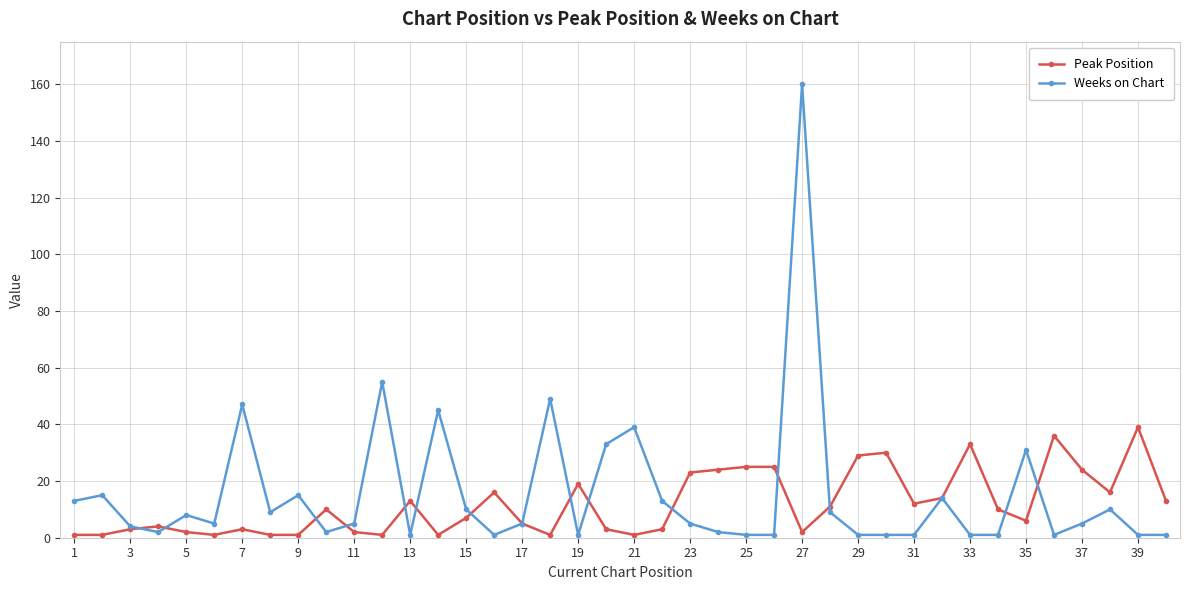

Is this an area chart (filled region under the line)?

No